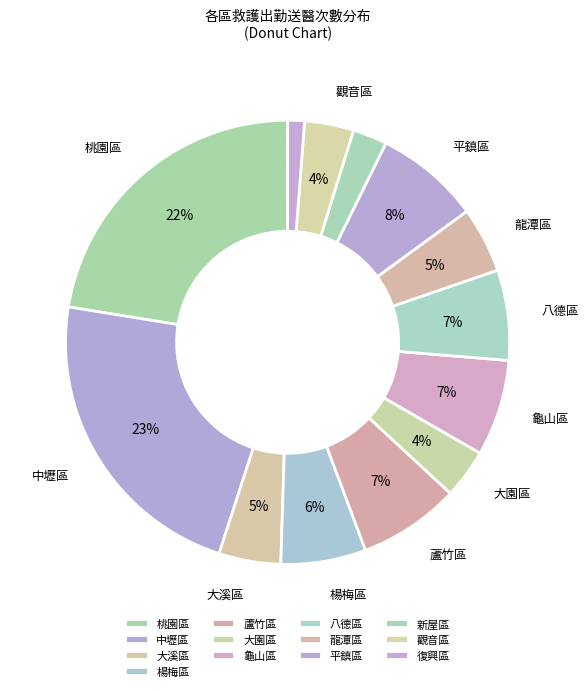

Approximately how many times larger is the value at 平鎮區 compared to 桃園區?

0.3